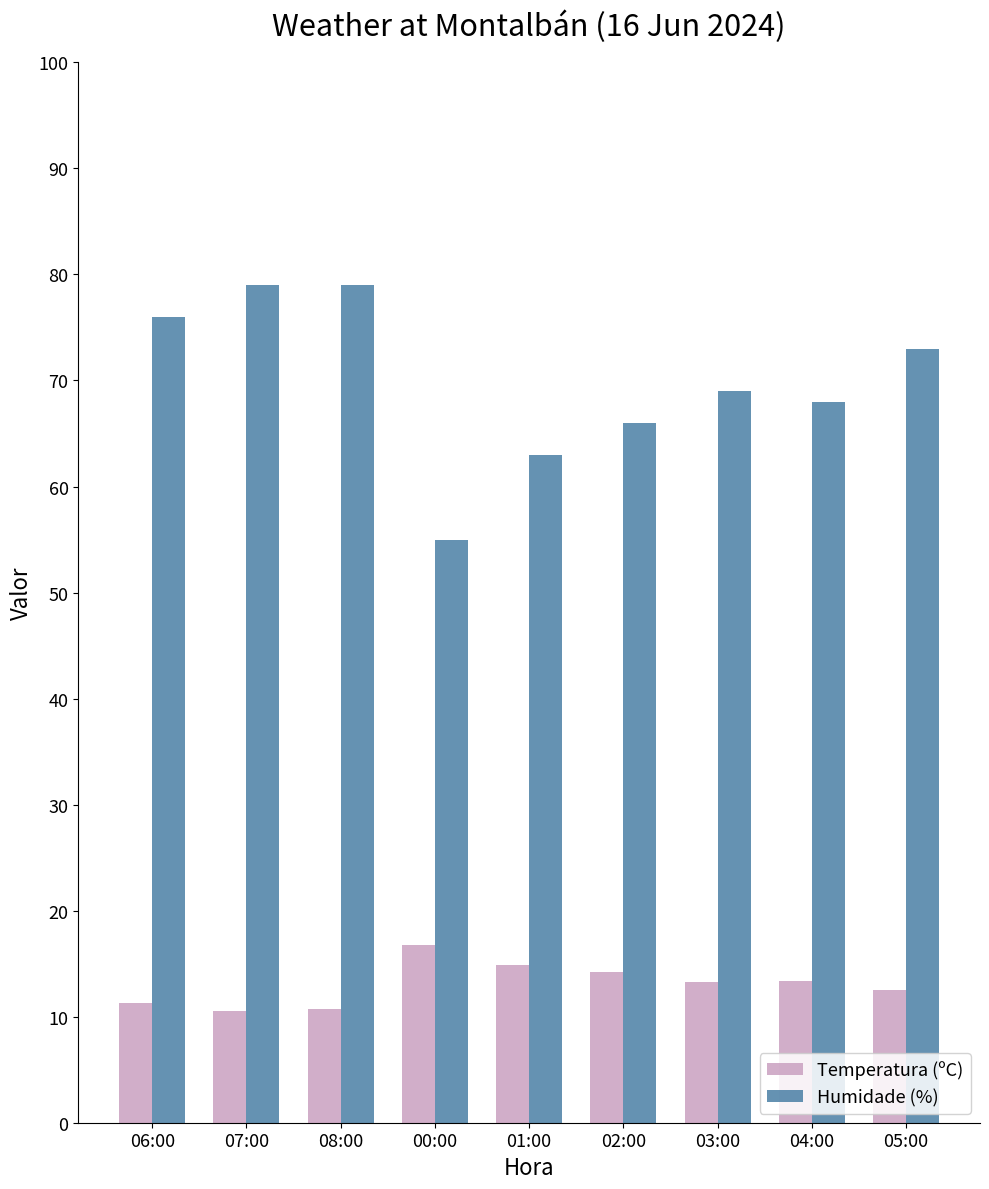

Which series has the largest total across all categories?

Humidade (%)